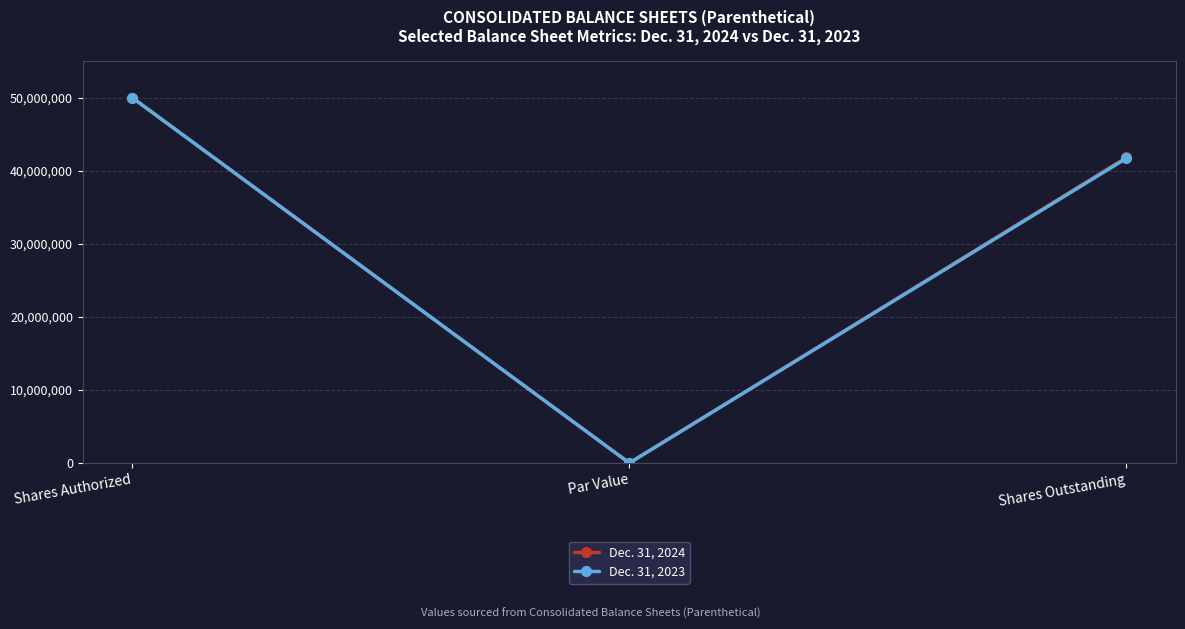

Rank the categories by Dec. 31, 2024 value from highest to lowest.

Shares Authorized, Shares Outstanding, Par Value